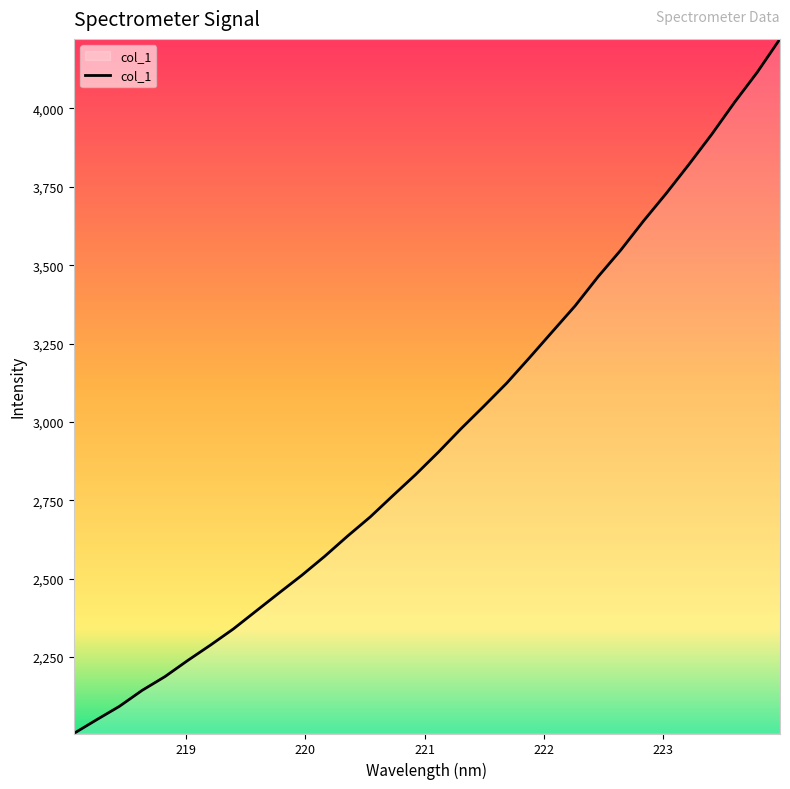

Count the number of categories in the chart.

32